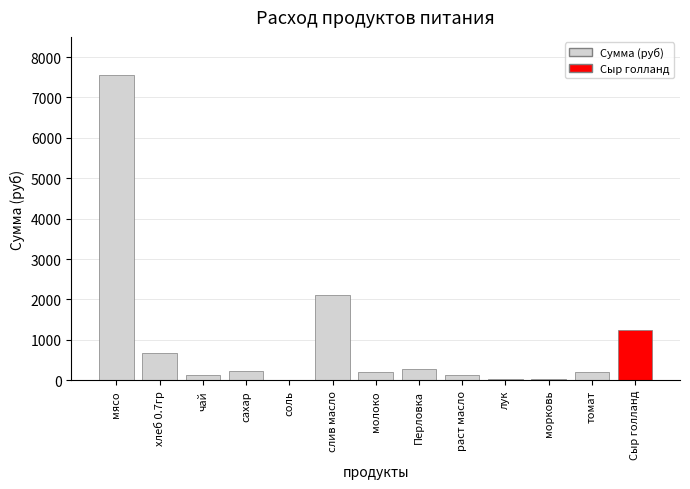

What is the ratio of the value at Сыр голланд to the value at томат?

6.3